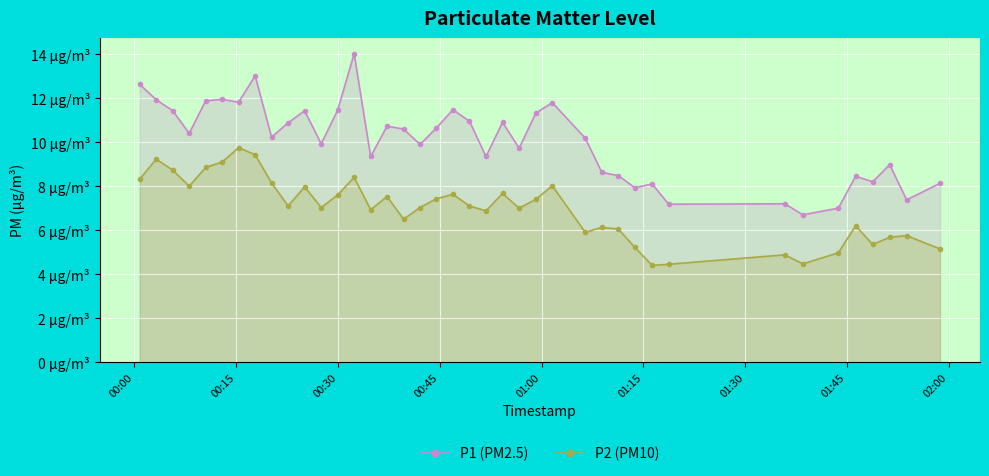

What is the maximum value shown in the chart?

14.0